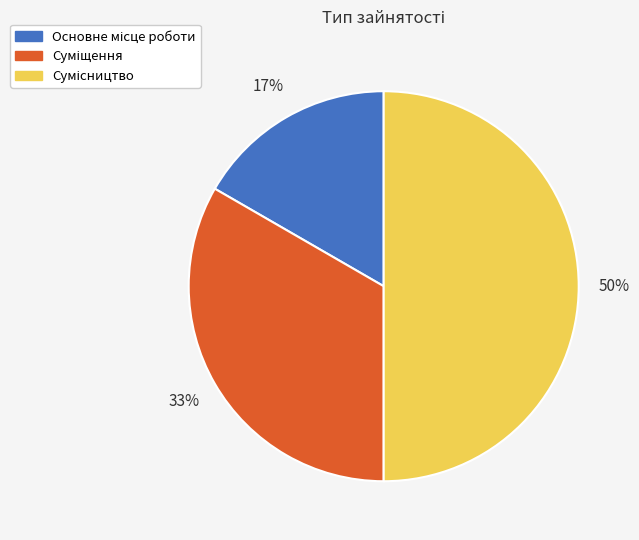

How many segments does this pie chart have?

3